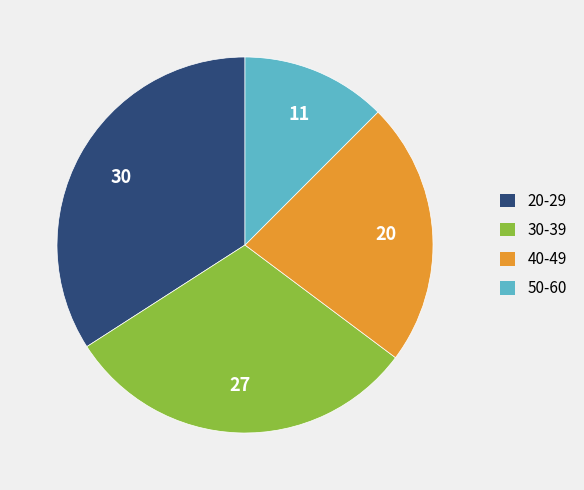

Which slice is the largest?

20-29